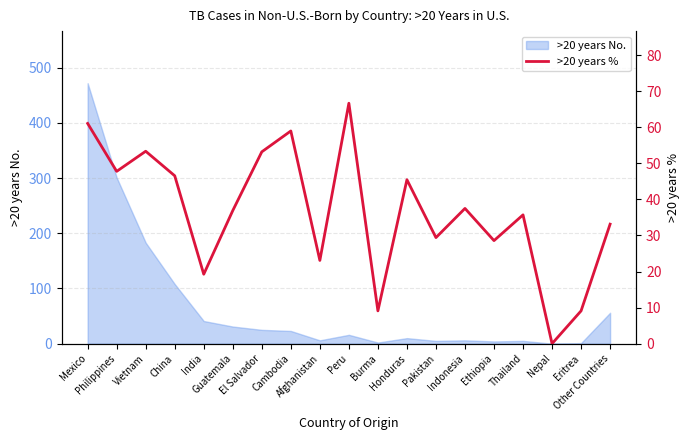

How many lines are shown in the chart?

1